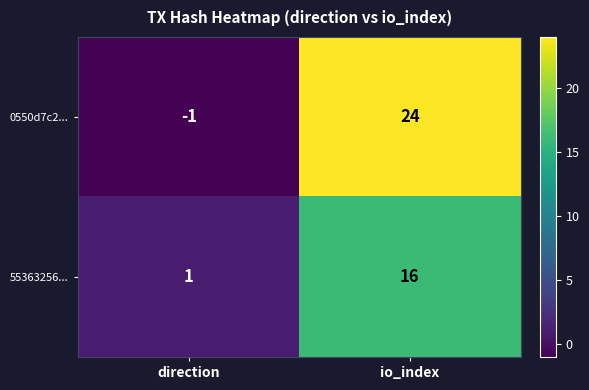

Reading right to left, extract all data points from this chart.

0550d7c2...: io_index=24	direction=-1
55363256...: io_index=16	direction=1